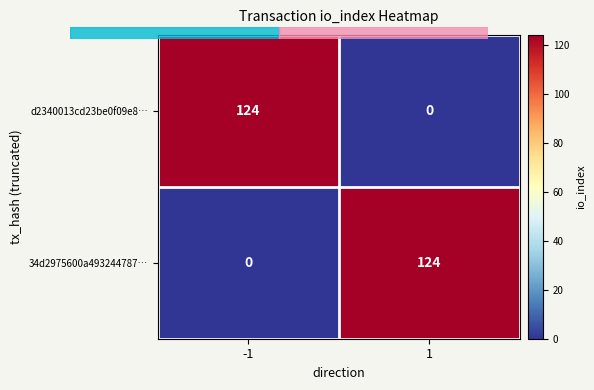

What is the sum of all d2340013cd23be0f09e8… values?

124